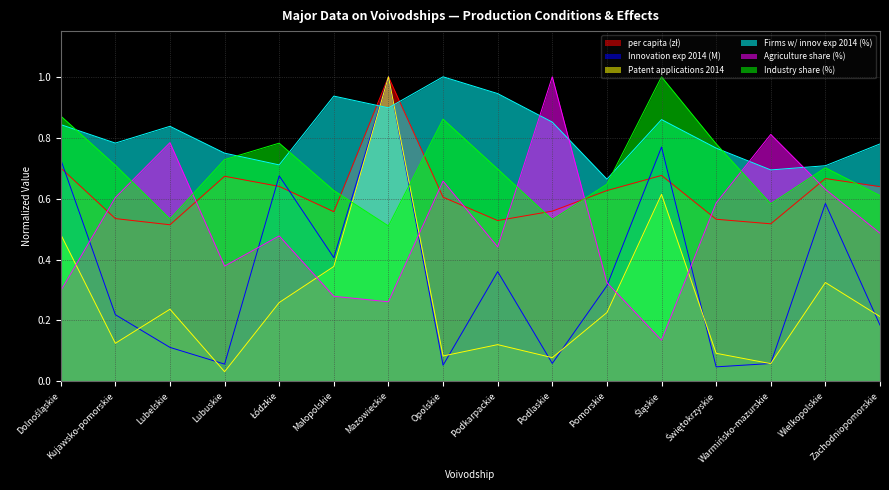

Where is the first local minimum for per capita (zł)?

Lubelskie